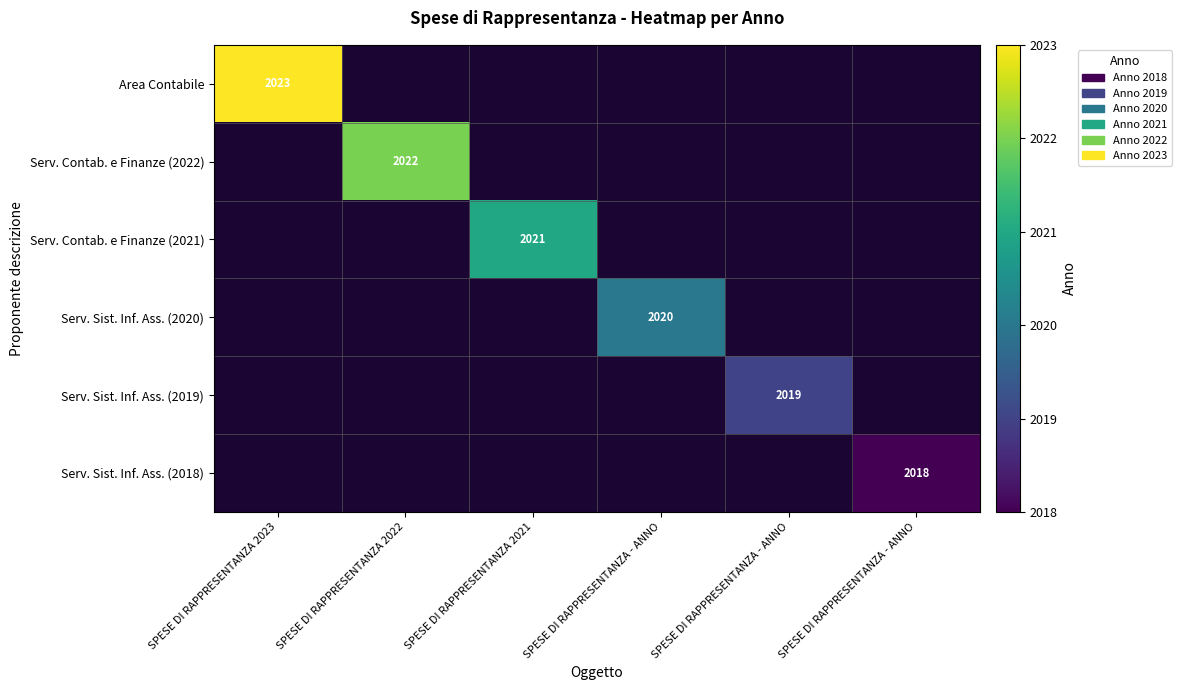

How many data points does each series have?

6